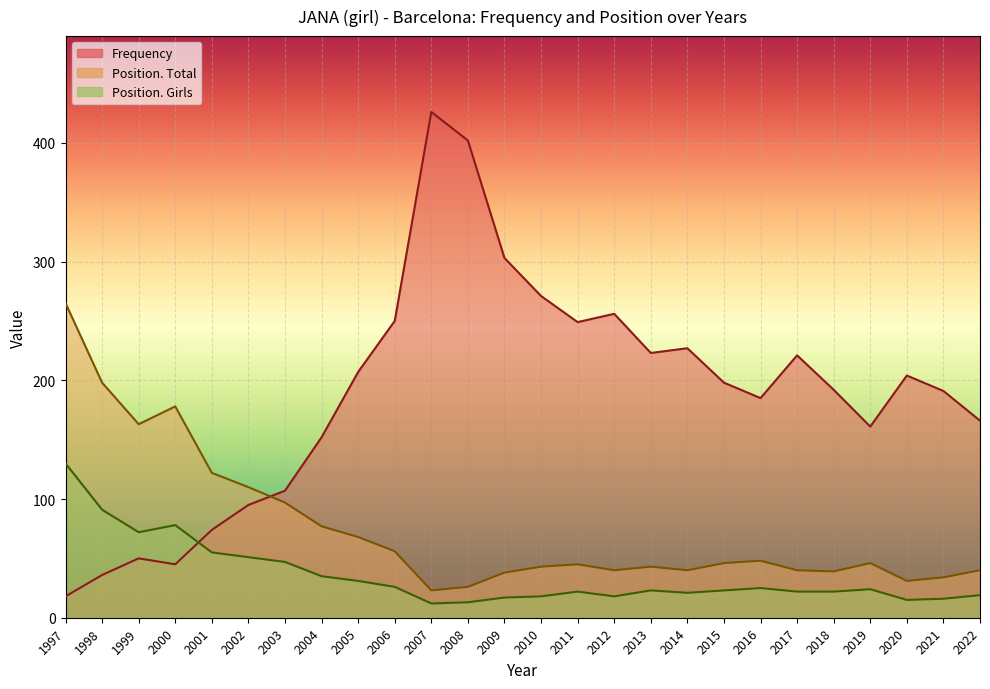

Where does the Position. Girls series first go above 23?

1997